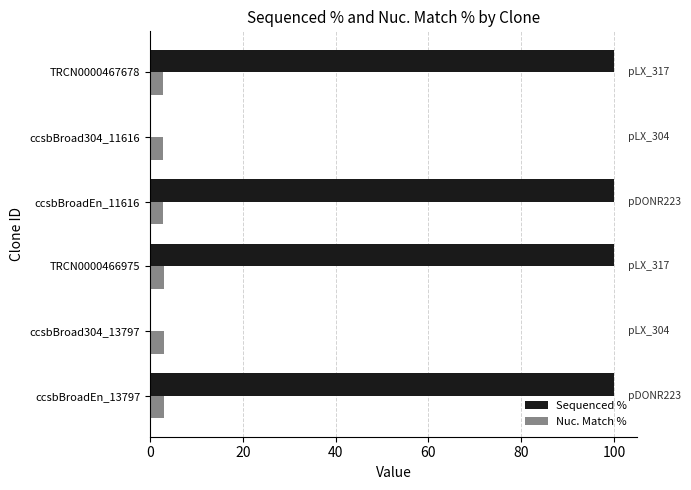

What is the sum of all Nuc. Match % values?

17.7